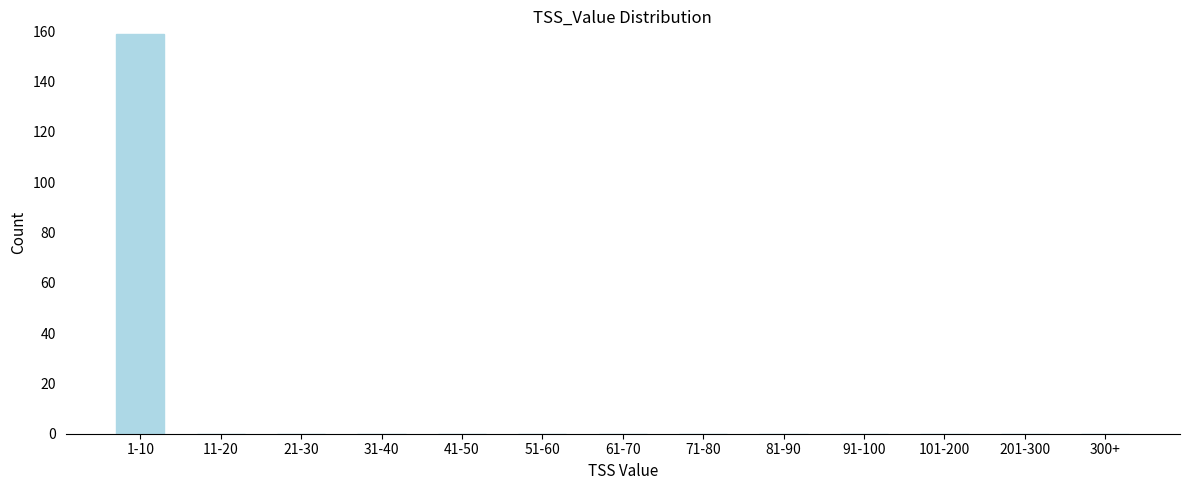

Reading left to right, list all the values displayed in this chart.

1-10=159	11-20=0	21-30=0	31-40=0	41-50=0	51-60=0	61-70=0	71-80=0	81-90=0	91-100=0	101-200=0	201-300=0	300+=0